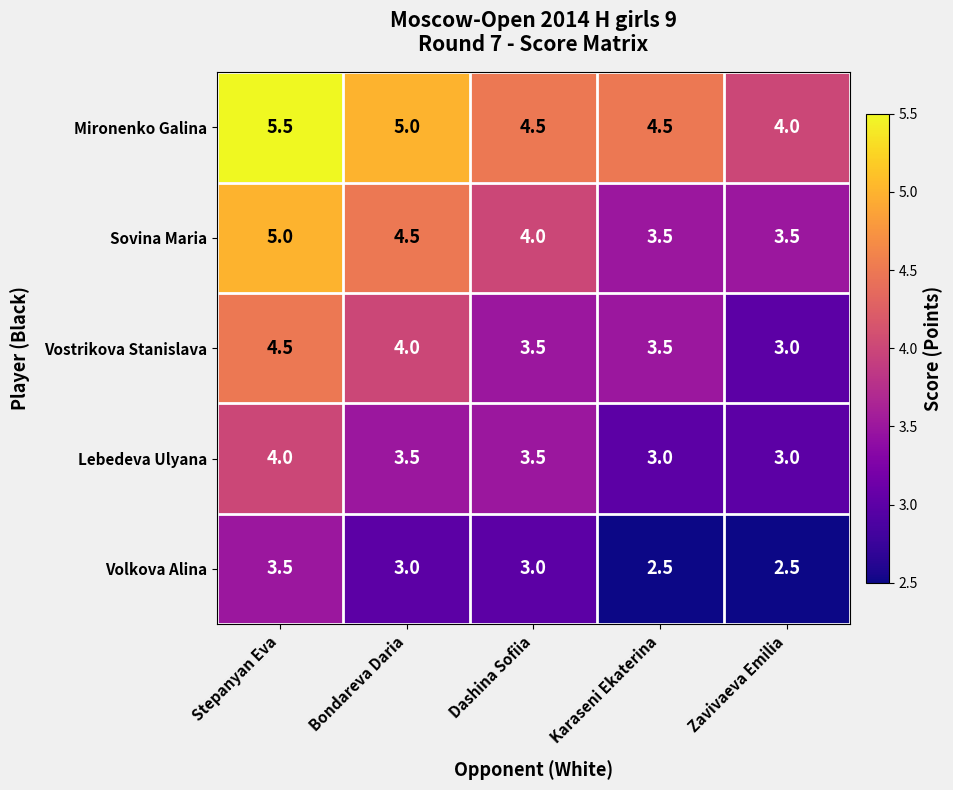

What is the sum of the Vostrikova Stanislava values at Dashina Sofiia and Karaseni Ekaterina?

7.0